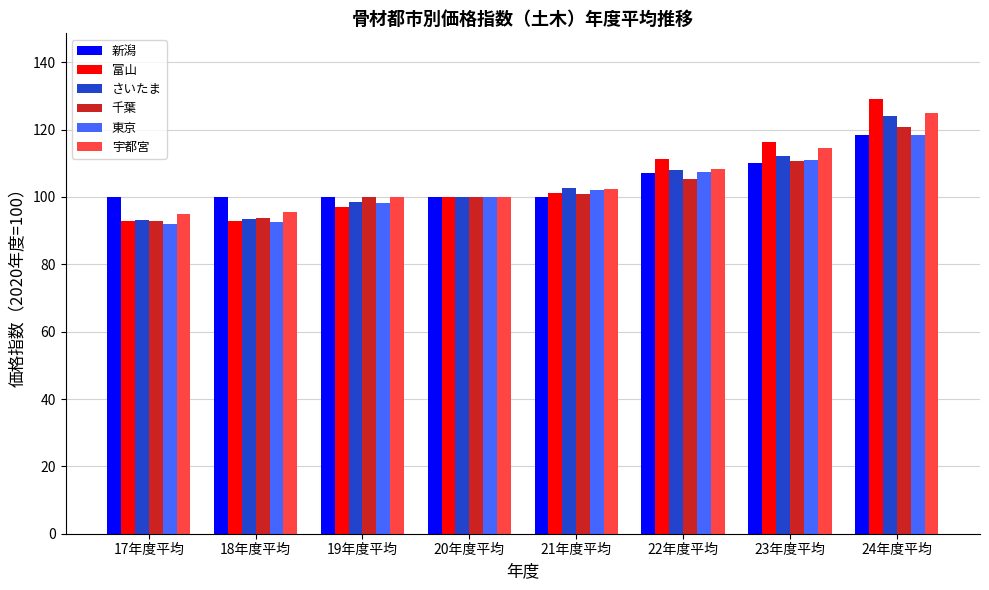

Where is さいたま nearest to the value 108?

22年度平均